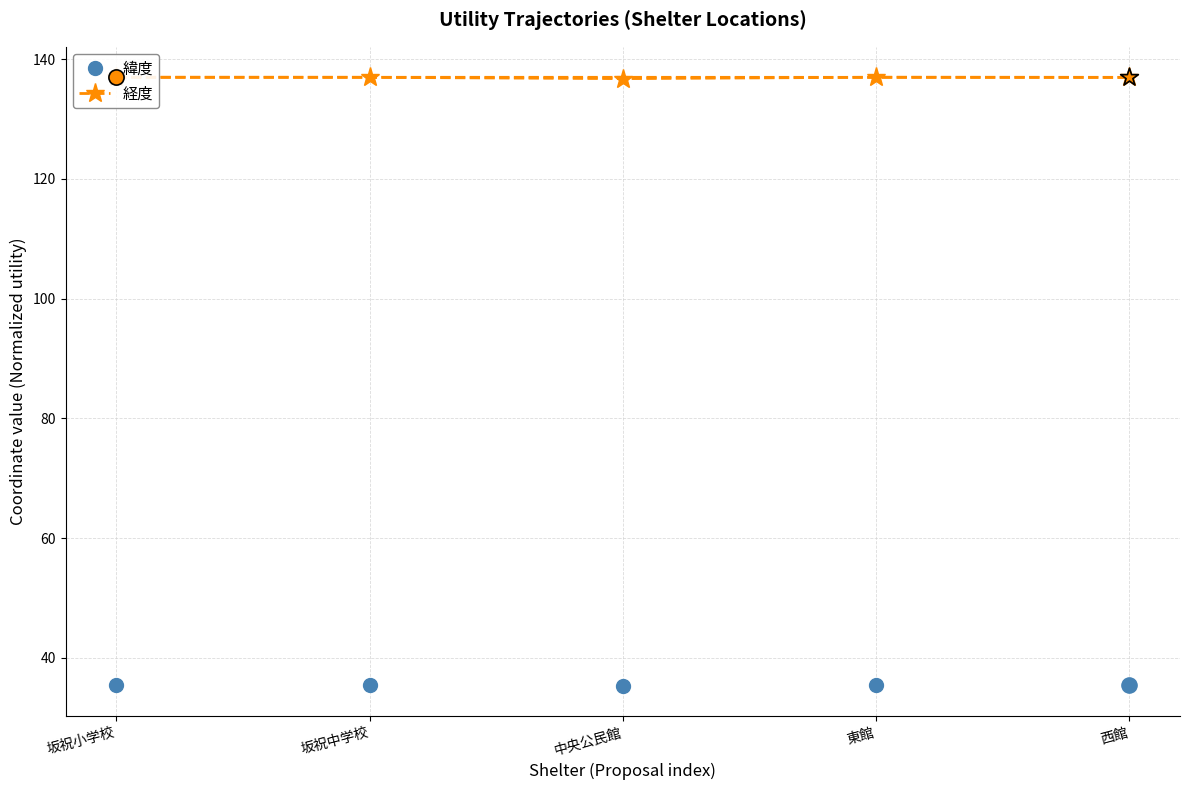

Which series has the widest spread of values?

経度